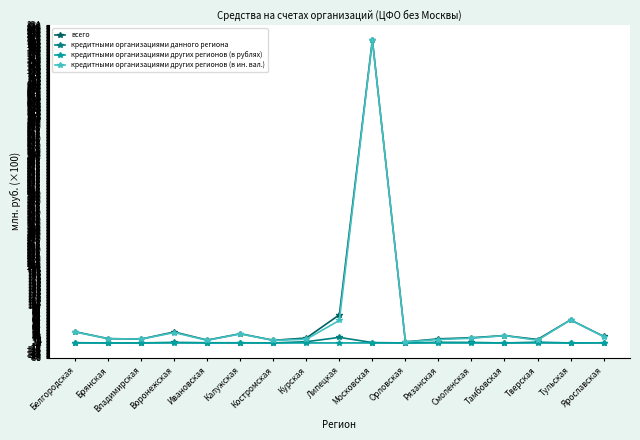

What is the sum of all кредитными организациями других регионов (в рублях) values?

0.4